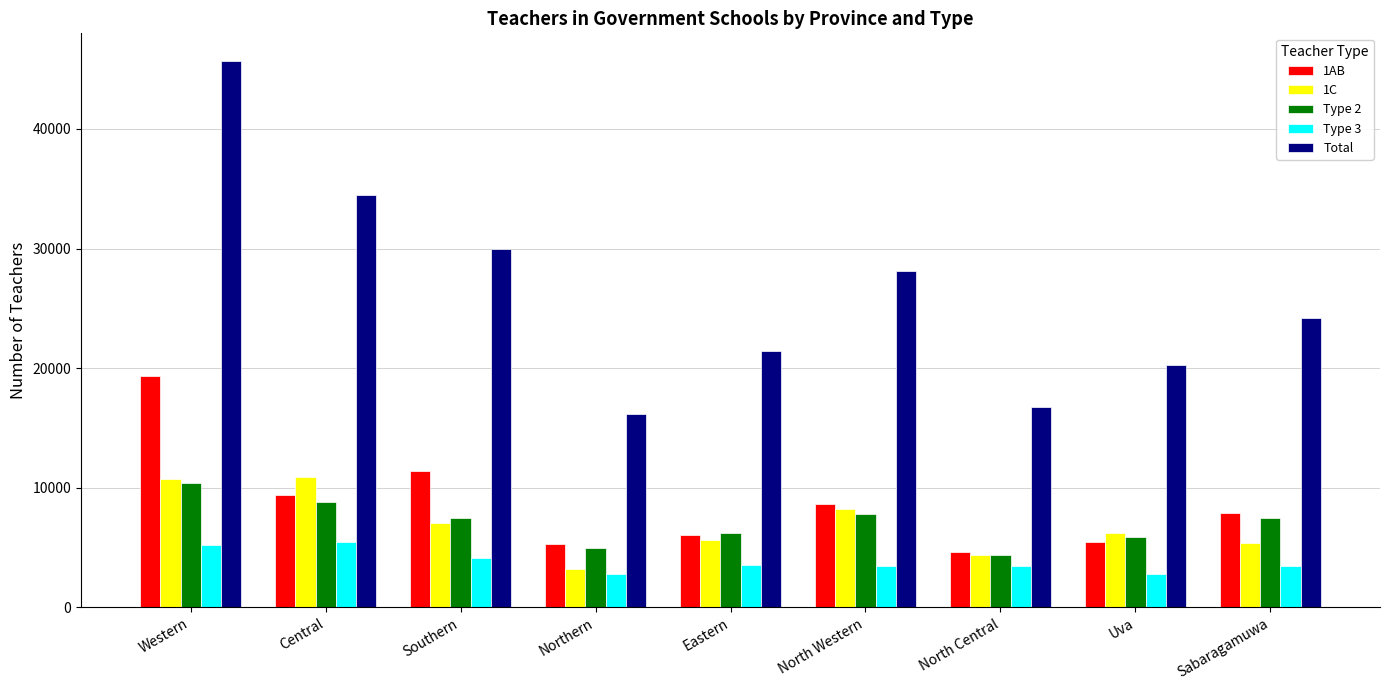

True or false: Type 2 has a value of 3493 at Sabaragamuwa.

False